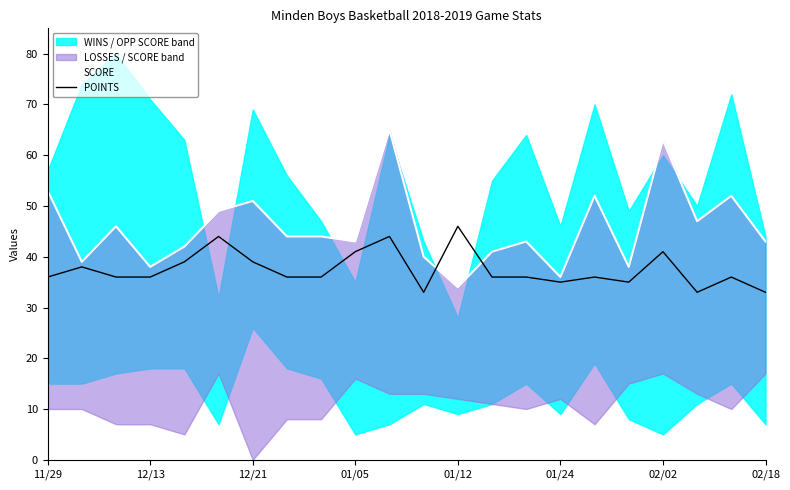

What is the label of the 5th point from the left?

01/12